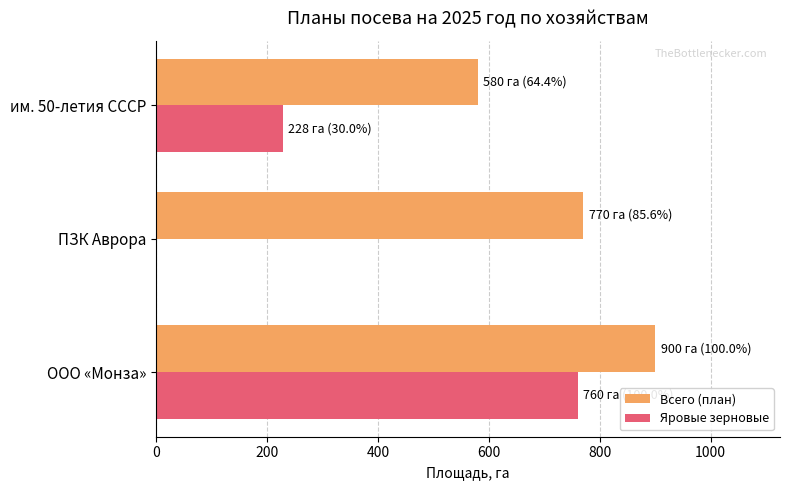

At which label does Всего (план) reach its peak?

ООО «Монза»